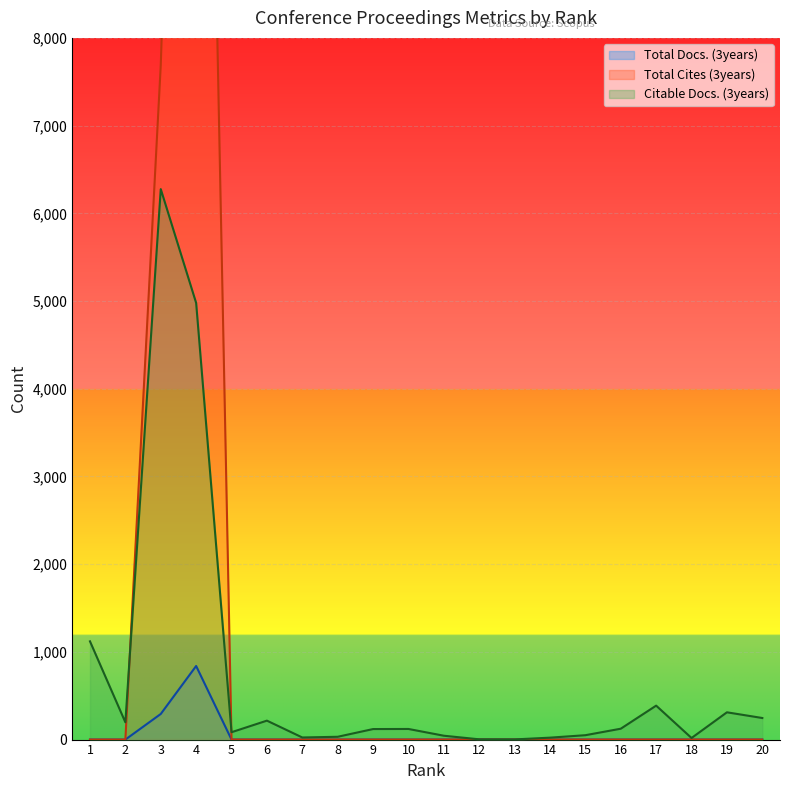

List the labels in order of Citable Docs. (3years) value, smallest first.

13, 12, 18, 14, 7, 8, 11, 15, 5, 9, 10, 16, 2, 6, 20, 19, 17, 1, 4, 3